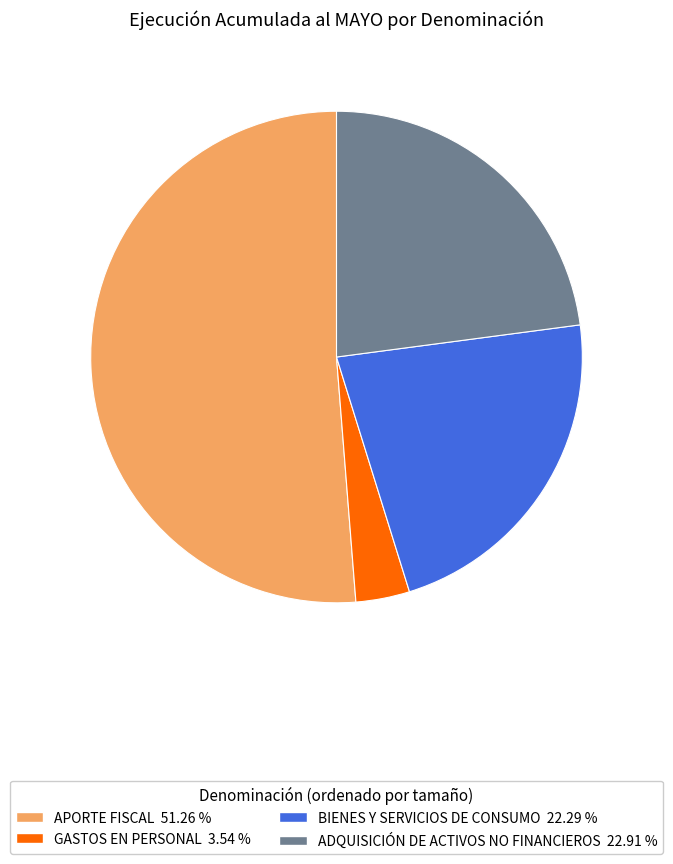

Does ADQUISICIÓN DE ACTIVOS NO FINANCIEROS account for over 50% of the chart?

No